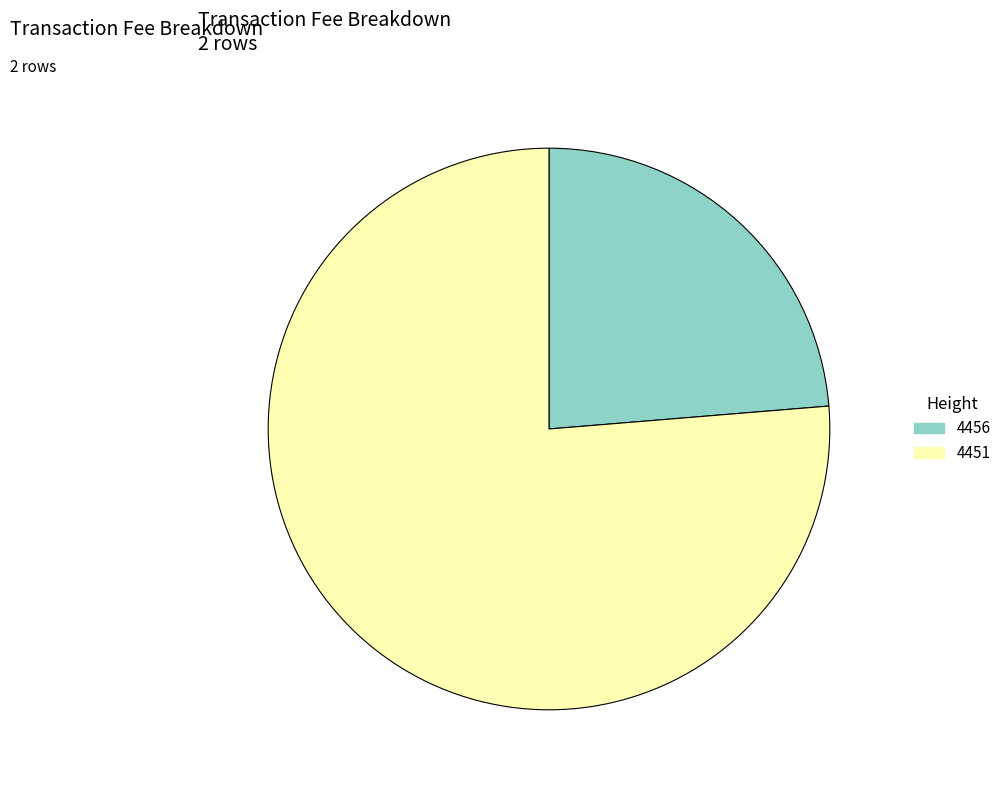

Count the number of slices in the pie.

2